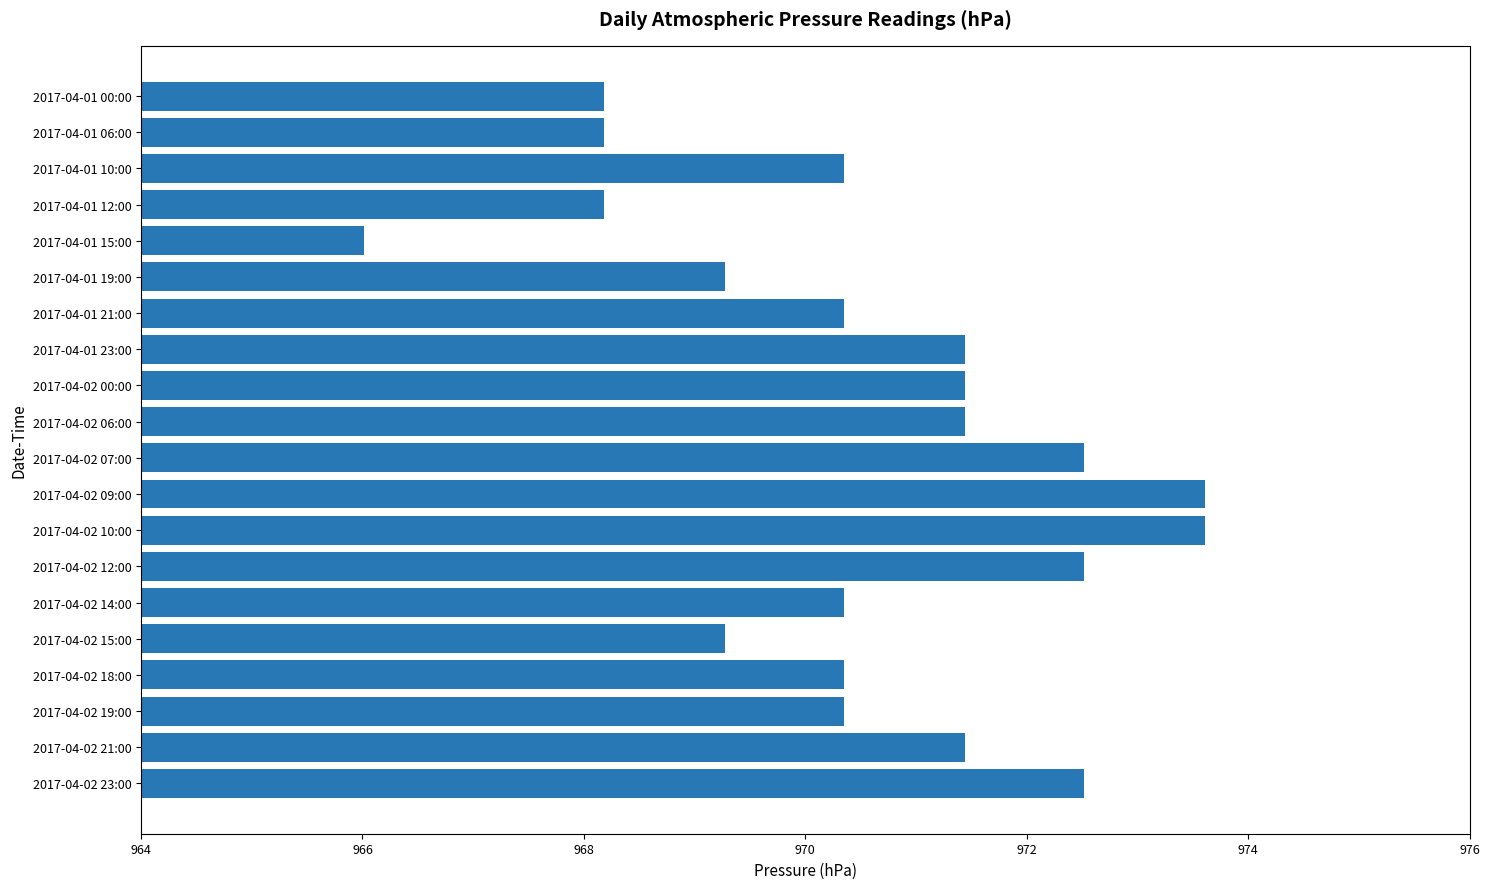

Does the chart contain stacked bars?

No